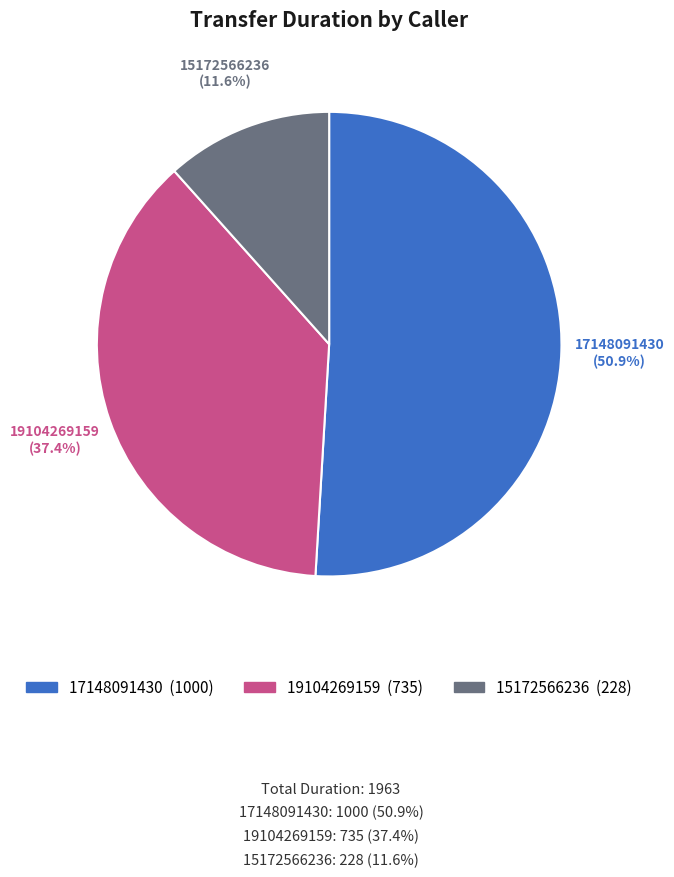

Is there any slice that represents more than half of the pie?

Yes